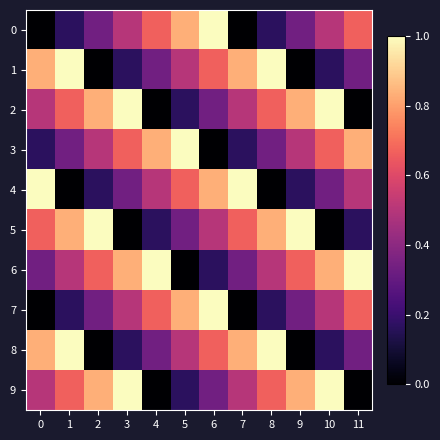

Reading left to right, transcribe all the data shown in this chart.

0: 0=0.0	1=0.2	2=0.3	3=0.5	4=0.7	5=0.8	6=1.0	7=0.0	8=0.2	9=0.3	10=0.5	11=0.7
1: 0=0.8	1=1.0	2=0.0	3=0.2	4=0.3	5=0.5	6=0.7	7=0.8	8=1.0	9=0.0	10=0.2	11=0.3
2: 0=0.5	1=0.7	2=0.8	3=1.0	4=0.0	5=0.2	6=0.3	7=0.5	8=0.7	9=0.8	10=1.0	11=0.0
3: 0=0.2	1=0.3	2=0.5	3=0.7	4=0.8	5=1.0	6=0.0	7=0.2	8=0.3	9=0.5	10=0.7	11=0.8
4: 0=1.0	1=0.0	2=0.2	3=0.3	4=0.5	5=0.7	6=0.8	7=1.0	8=0.0	9=0.2	10=0.3	11=0.5
5: 0=0.7	1=0.8	2=1.0	3=0.0	4=0.2	5=0.3	6=0.5	7=0.7	8=0.8	9=1.0	10=0.0	11=0.2
6: 0=0.3	1=0.5	2=0.7	3=0.8	4=1.0	5=0.0	6=0.2	7=0.3	8=0.5	9=0.7	10=0.8	11=1.0
7: 0=0.0	1=0.2	2=0.3	3=0.5	4=0.7	5=0.8	6=1.0	7=0.0	8=0.2	9=0.3	10=0.5	11=0.7
8: 0=0.8	1=1.0	2=0.0	3=0.2	4=0.3	5=0.5	6=0.7	7=0.8	8=1.0	9=0.0	10=0.2	11=0.3
9: 0=0.5	1=0.7	2=0.8	3=1.0	4=0.0	5=0.2	6=0.3	7=0.5	8=0.7	9=0.8	10=1.0	11=0.0